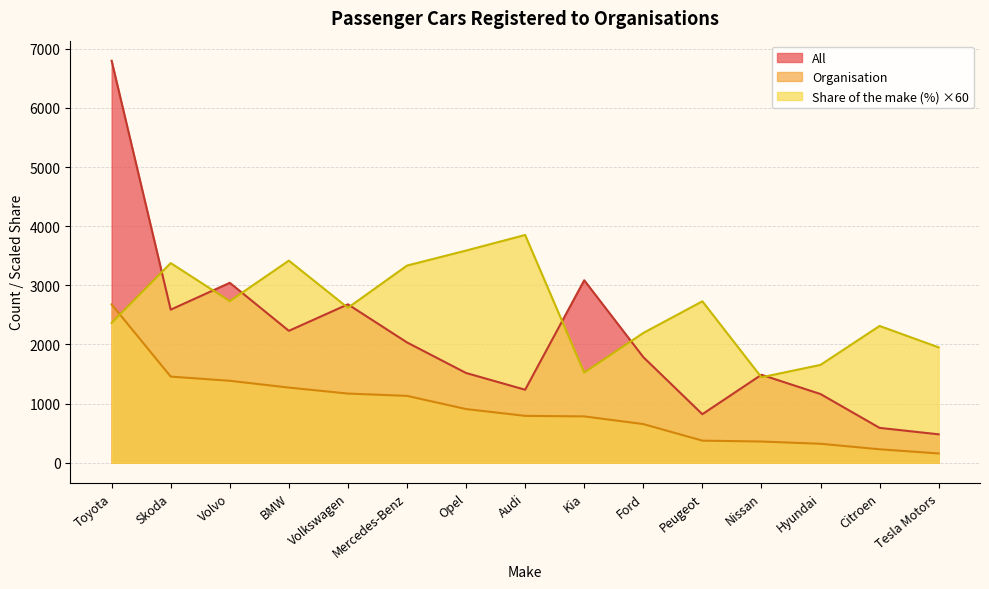

At which category does Share of the make (%) reach its first local peak?

Skoda